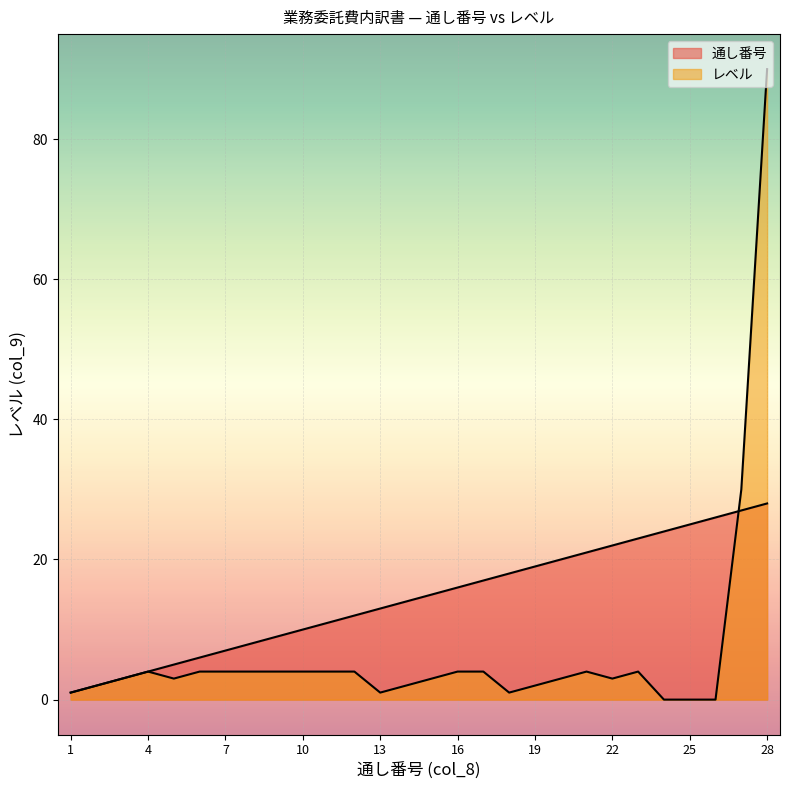

What is the average value of the レベル series?

7